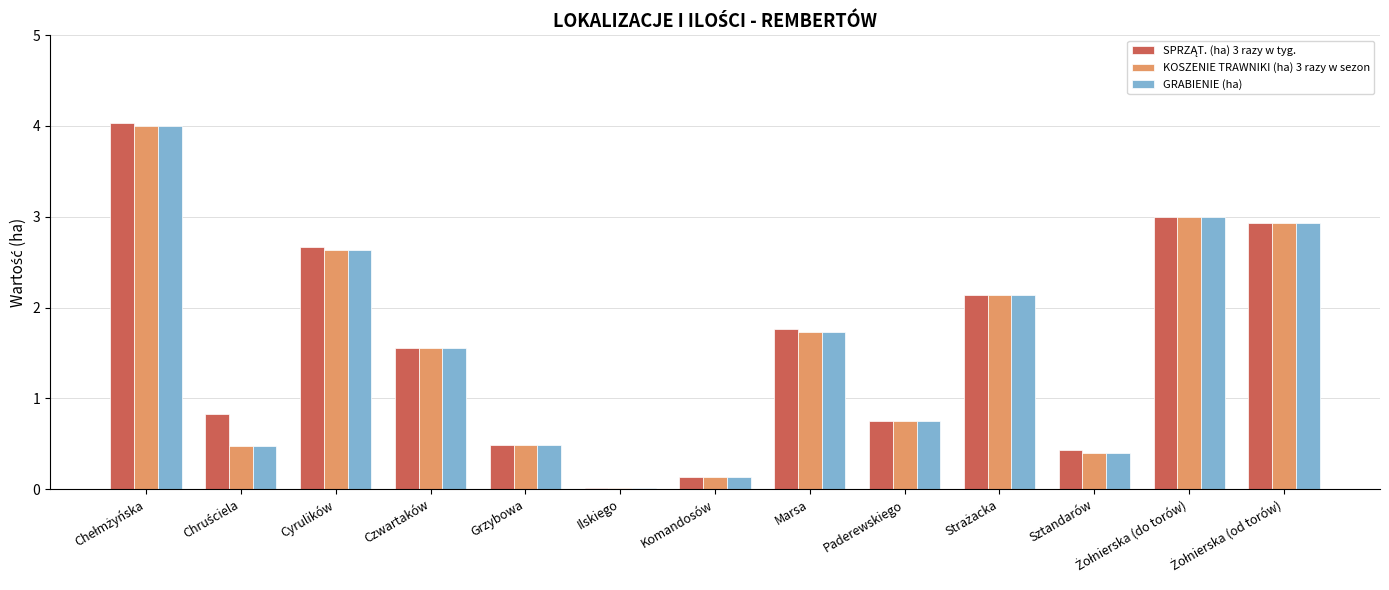

What is the maximum value shown in the chart?

4.0